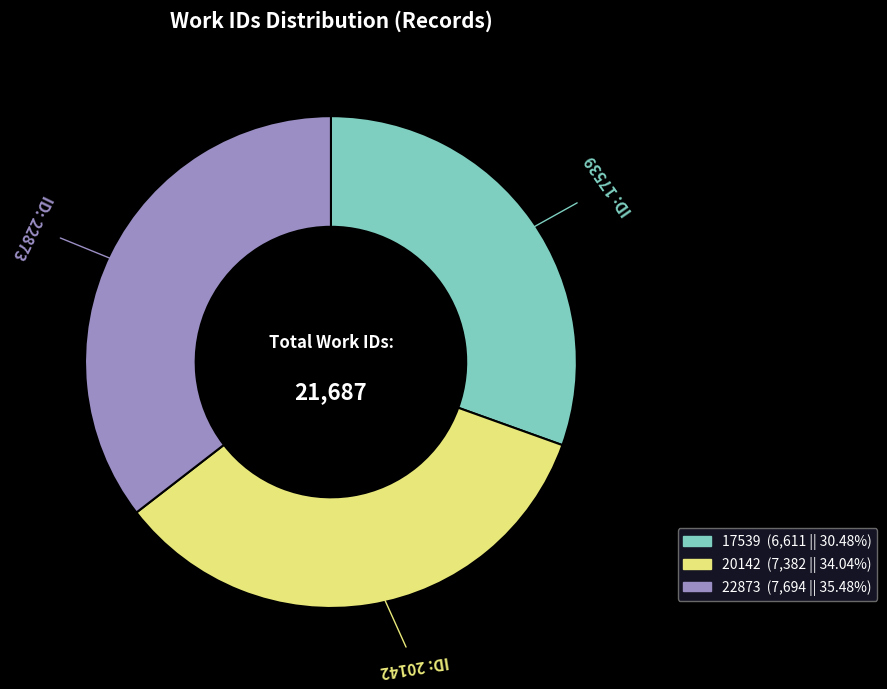

Rank the categories by value from highest to lowest.

22873, 20142, 17539